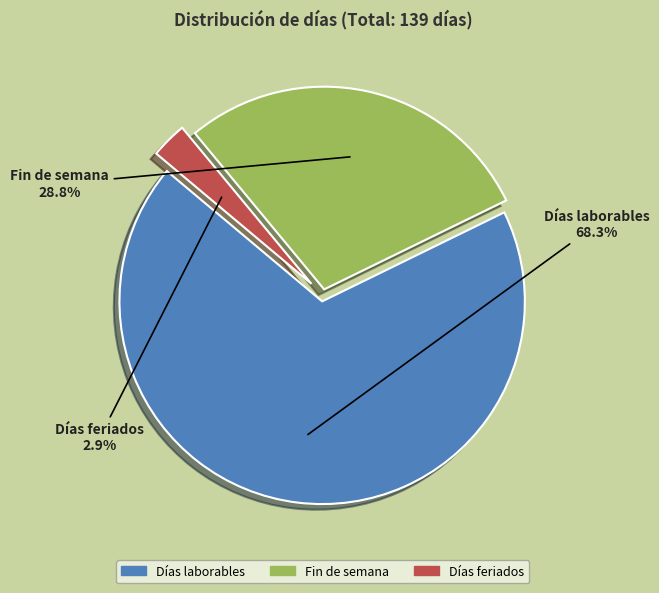

To the nearest percent, what portion does Días laborables represent?

68%